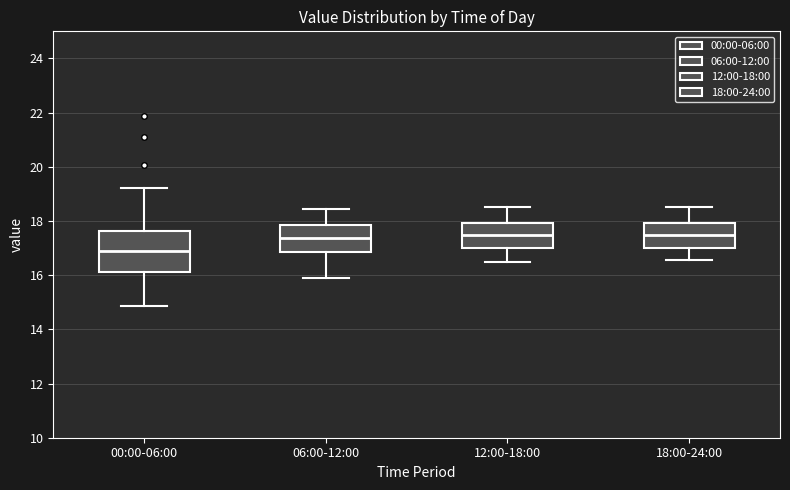

Reading left to right, transcribe this box plot: for each box, give where its median line is, the range the box spans, and where its two whiskers end, as read against the y-axis. The values are not printed on the chart, so give them approximately, as read against the axis.

00:00-06:00: median 16.8, box 16.2 to 17.6, whiskers 14.8 to 19.2
06:00-12:00: median 17.4, box 16.8 to 17.8, whiskers 16.0 to 18.4
12:00-18:00: median 17.4, box 17.0 to 18.0, whiskers 16.6 to 18.6
18:00-24:00: median 17.4, box 17.0 to 18.0, whiskers 16.6 to 18.6